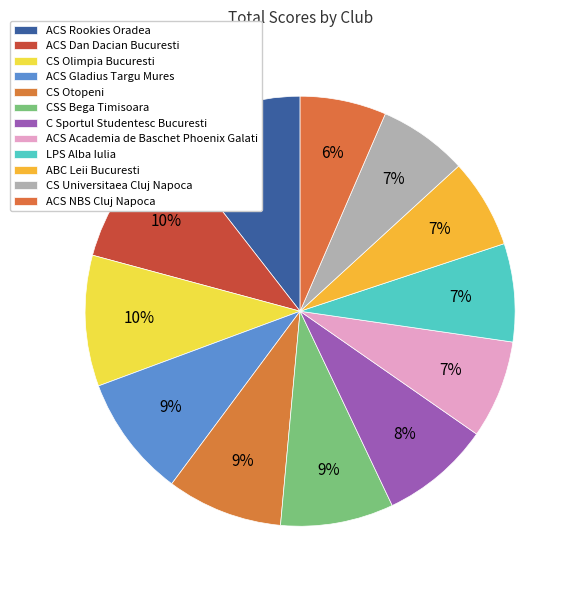

To the nearest percent, what is the combined percentage of LPS Alba Iulia and CS Otopeni?

16%